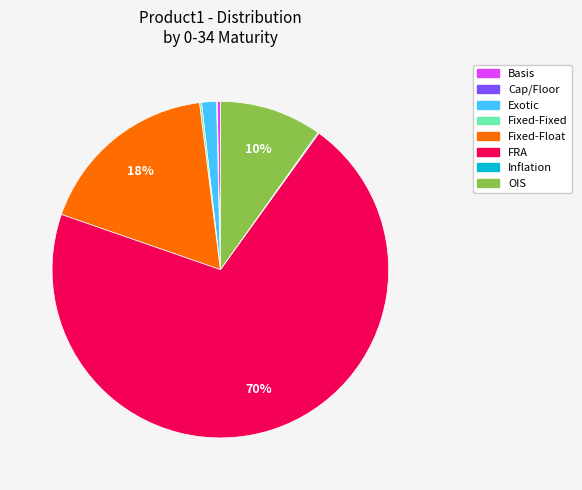

To the nearest percent, what is the average slice percentage?

12%